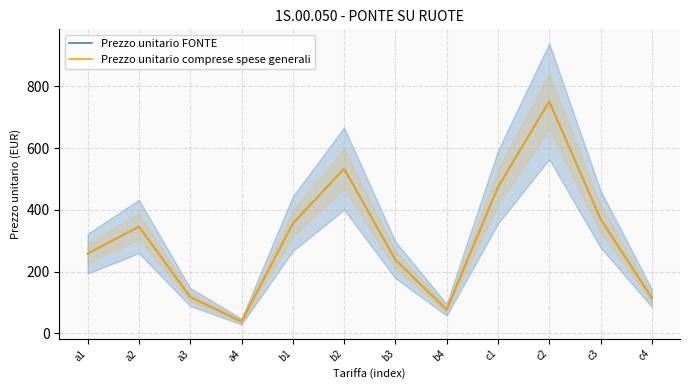

What is the label of the 3rd point from the right?

c2